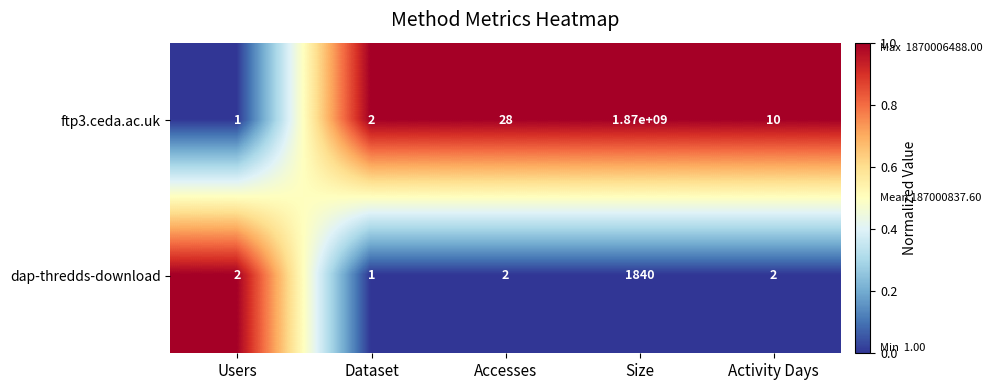

Which series has the widest spread of values?

ftp3.ceda.ac.uk